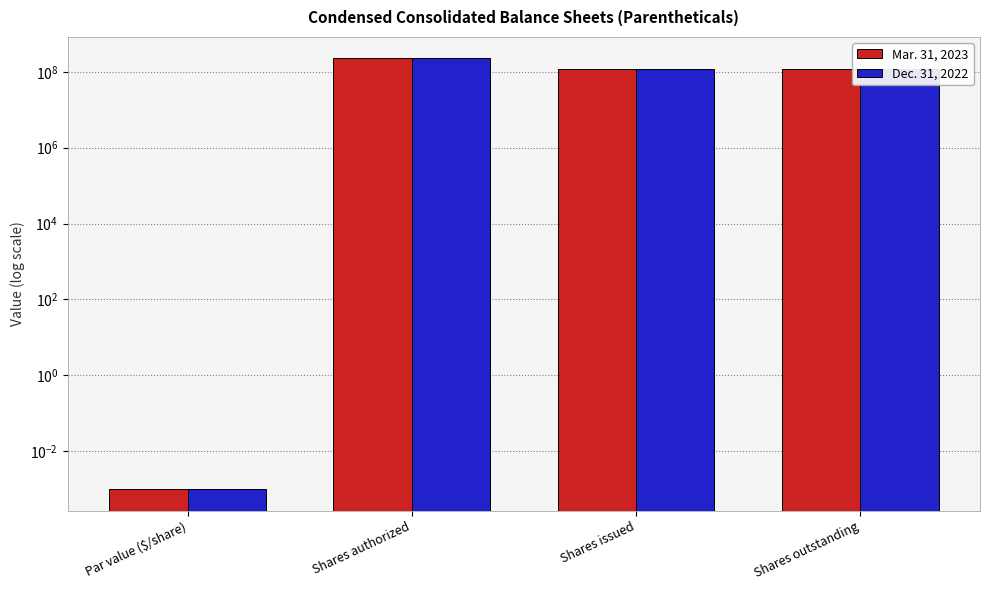

What are all the series names shown in the legend?

Mar. 31, 2023, Dec. 31, 2022